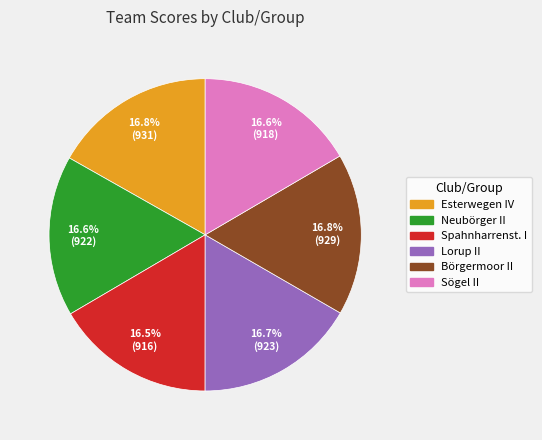

What percentage is the Börgermoor II slice, to the nearest percent?

17%